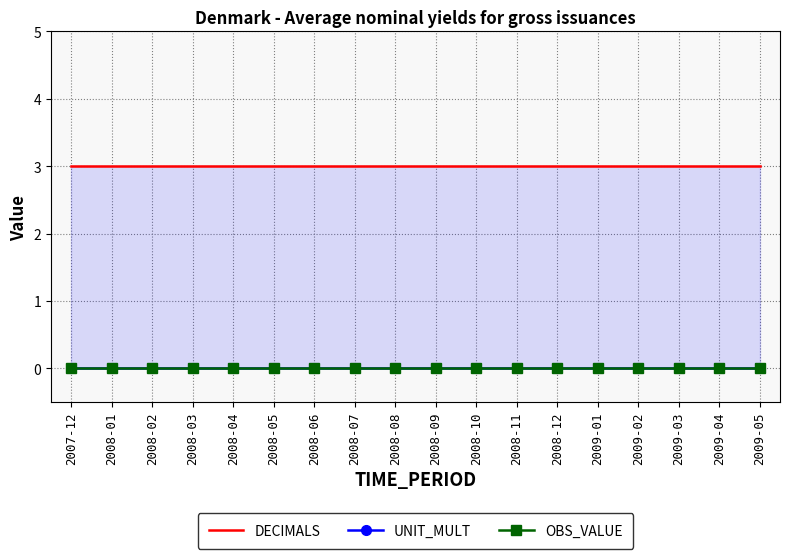

Which series has the largest range (max minus min)?

DECIMALS